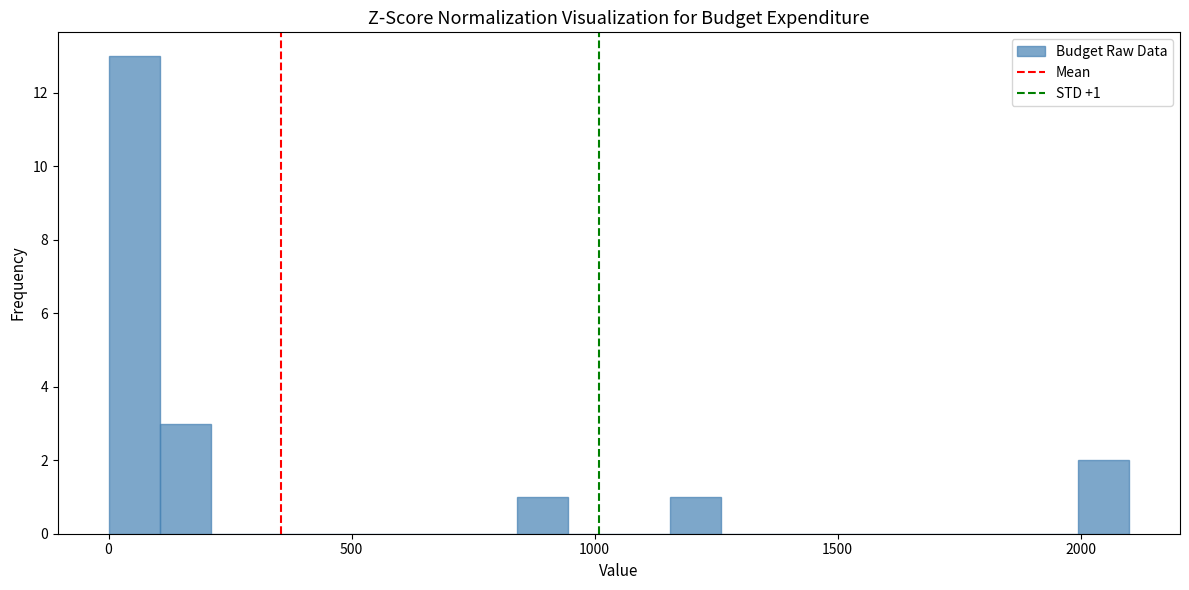

Read against the x-axis, roughly where is the centre of the tallest bar?

50